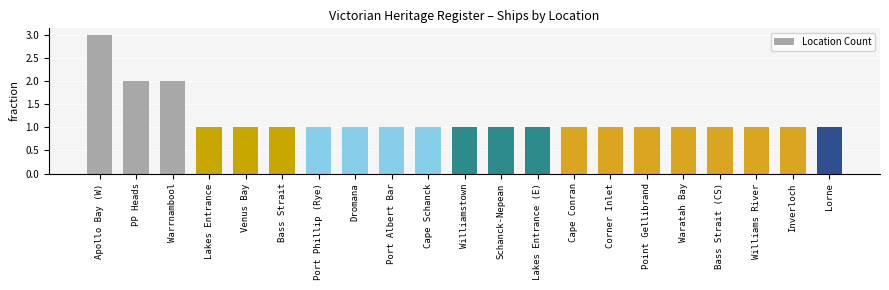

What is the label of the 5th bar from the left?

Venus Bay